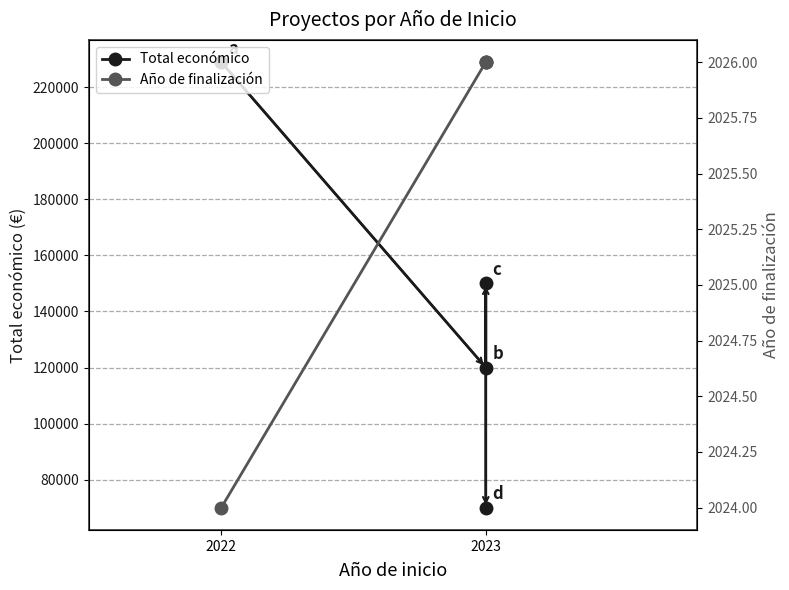

Which series has the widest spread of values?

Total económico